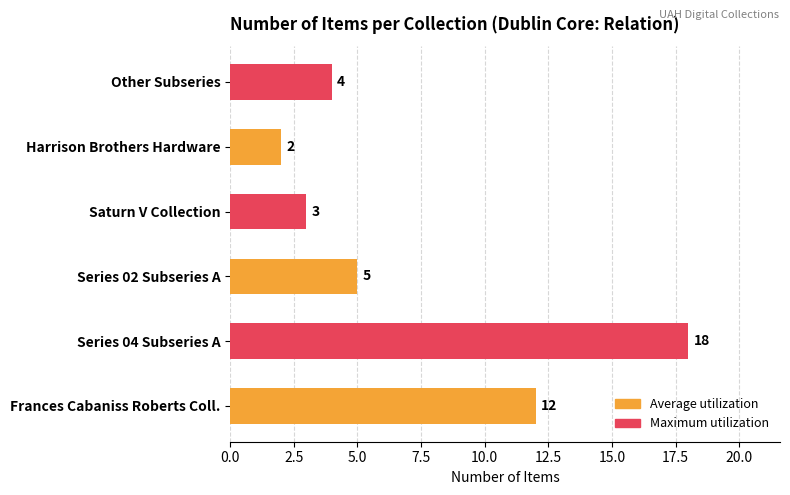

Rank the categories by value from highest to lowest.

Series 04 Subseries A, Frances Cabaniss Roberts Coll., Series 02 Subseries A, Other Subseries, Saturn V Collection, Harrison Brothers Hardware